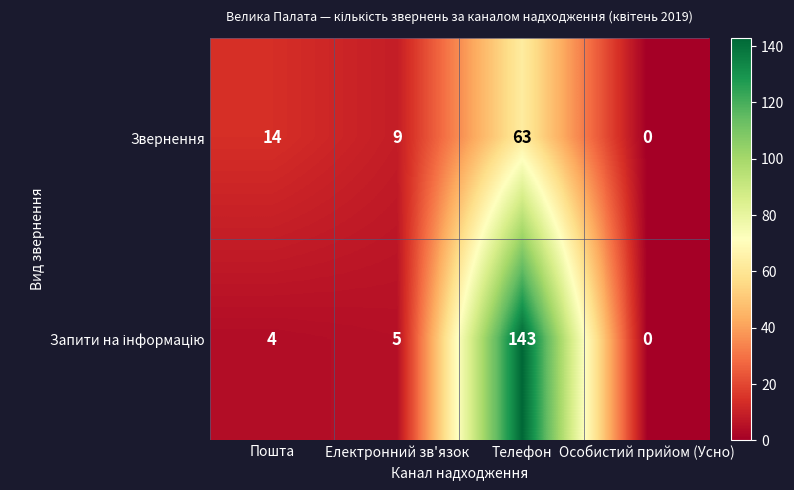

At which category does the chart reach its peak across all series?

Телефон